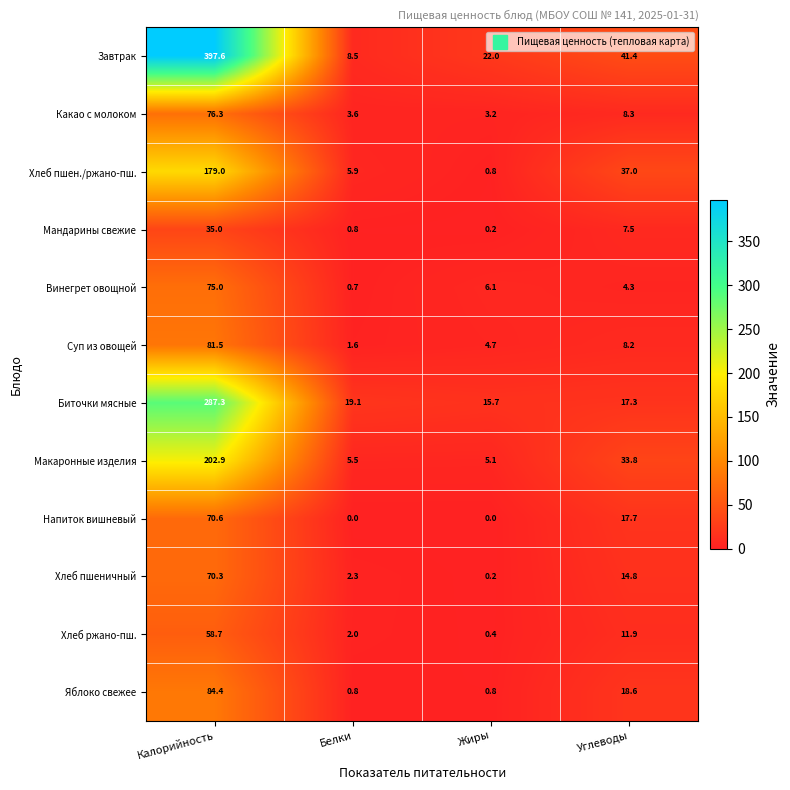

What is the total value across all series at Углеводы?

220.8